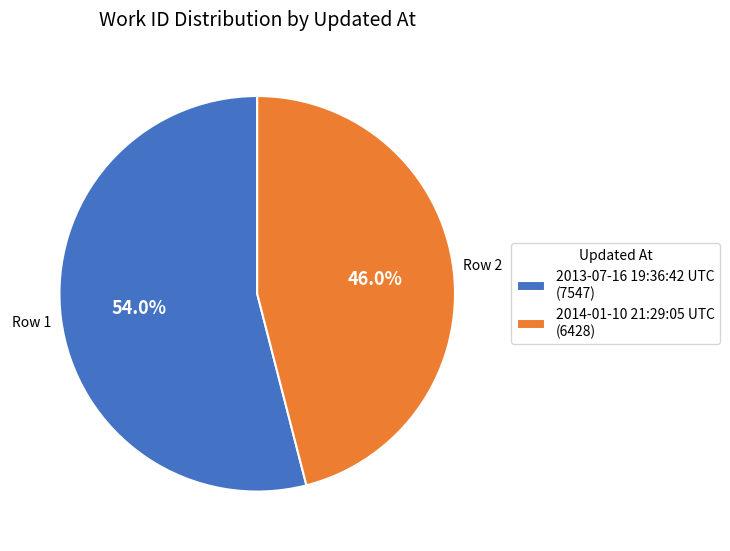

Do 2013-07-16 19:36:42 UTC and 2014-01-10 21:29:05 UTC together represent more than half of the pie?

Yes